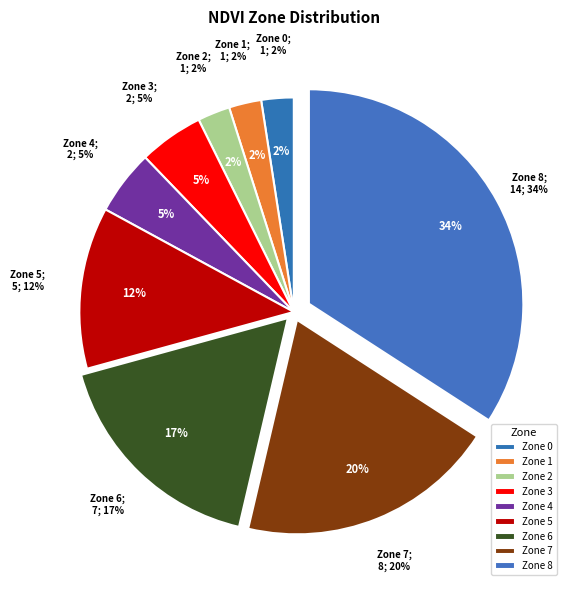

Which has a higher value, Zone 2 or Zone 3?

Zone 3